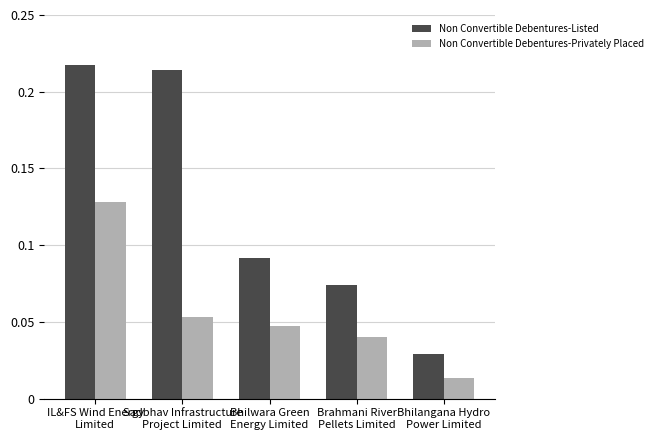

Which category has the lowest value in the Non Convertible Debentures-Privately Placed series?

Bhilangana Hydro
Power Limited